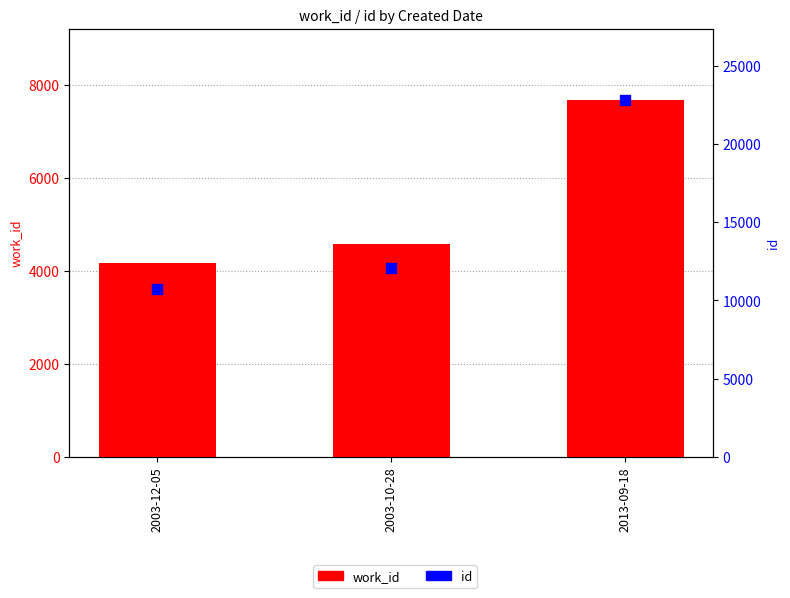

At which category is the sum across all series the highest?

2013-09-18